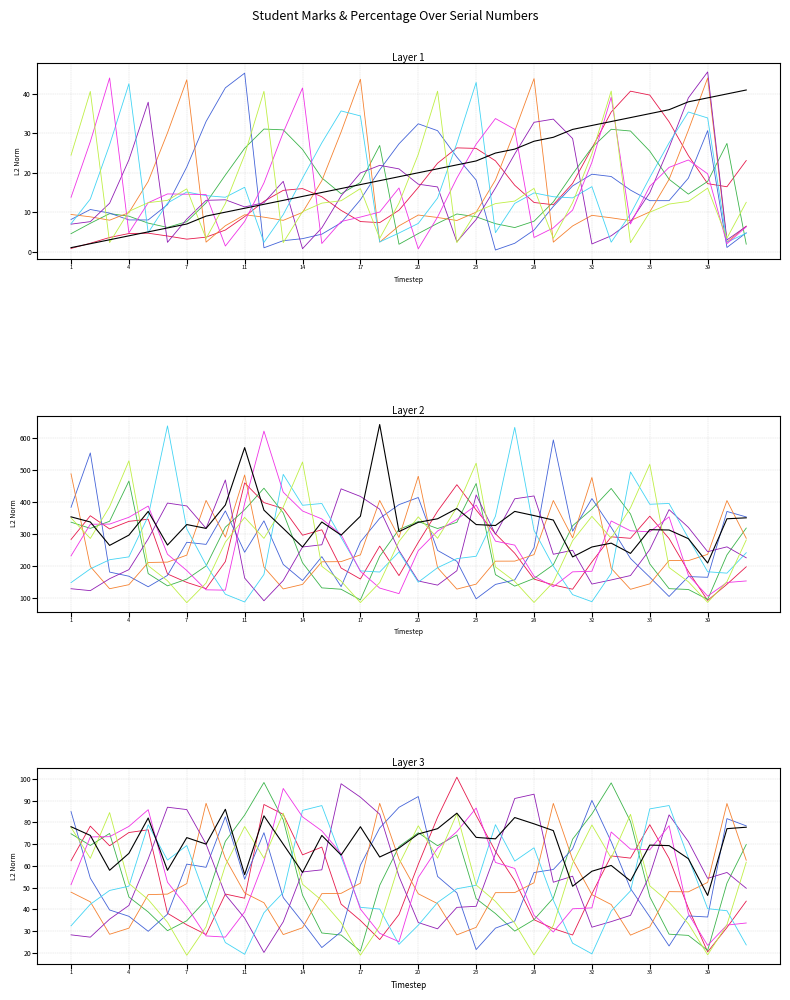

Which series has the largest total across all categories?

Marks